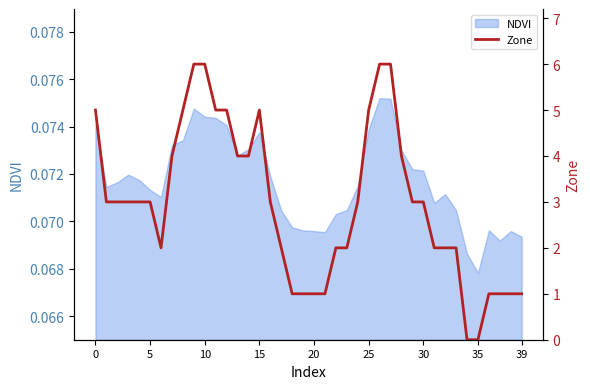

Reading left to right, list all the values displayed in this chart.

5	3	3	3	3	3	2	4	5	6	6	5	5	4	4	5	3	2	1	1	1	1	2	2	3	5	6	6	4	3	3	2	2	2	0	0	1	1	1	1